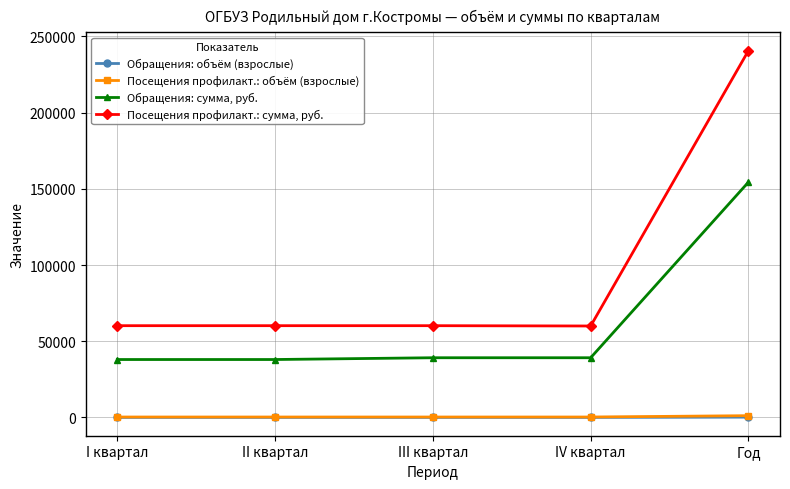

What is the label of the 4th point from the left?

IV квартал